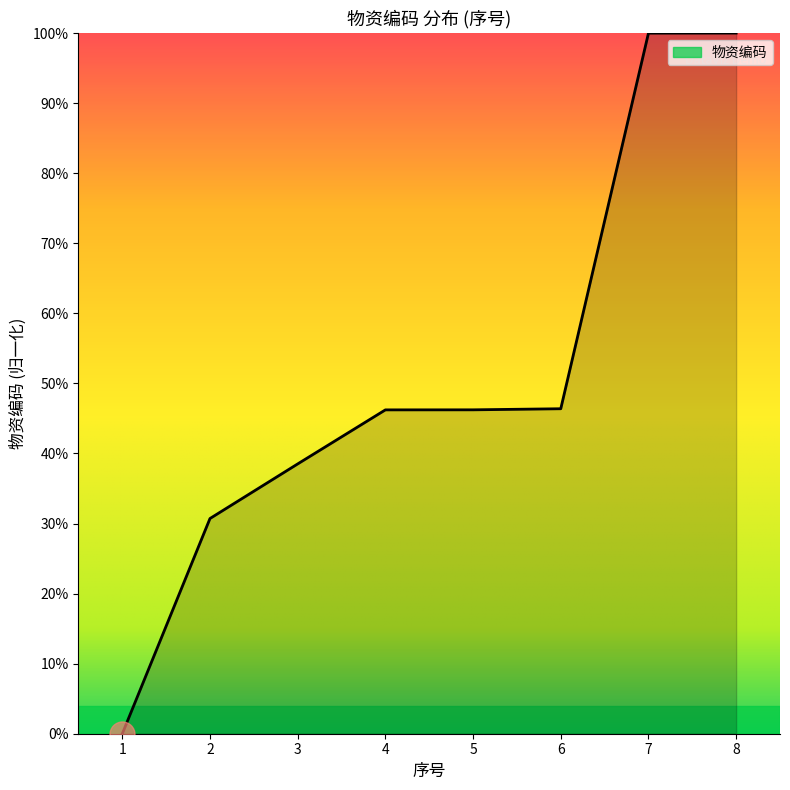

True or false: the data has more than 2 interior local peaks.

False